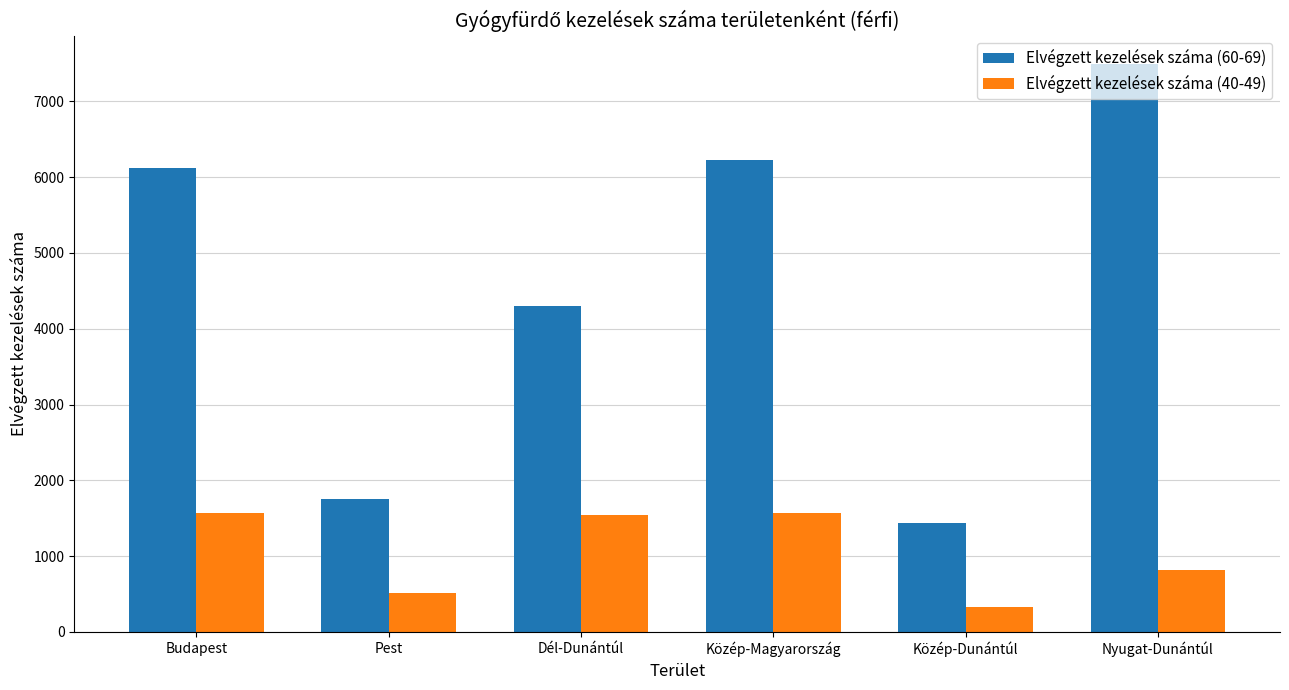

What is the approximate value of Elvégzett kezelések száma (60-69) at Dél-Dunántúl?

4304